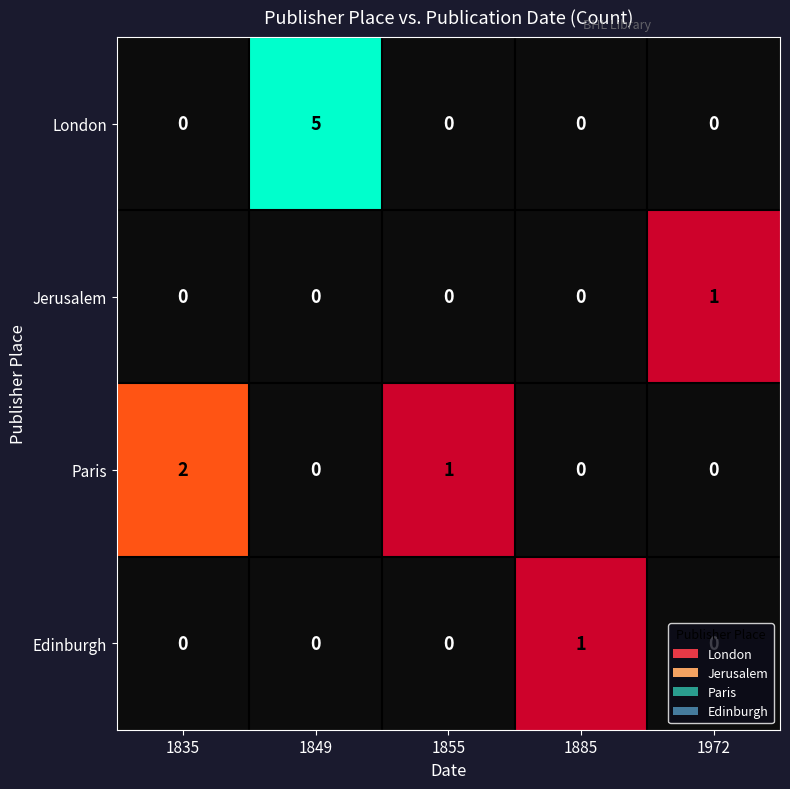

What is the difference between the highest and lowest values at 1849?

5